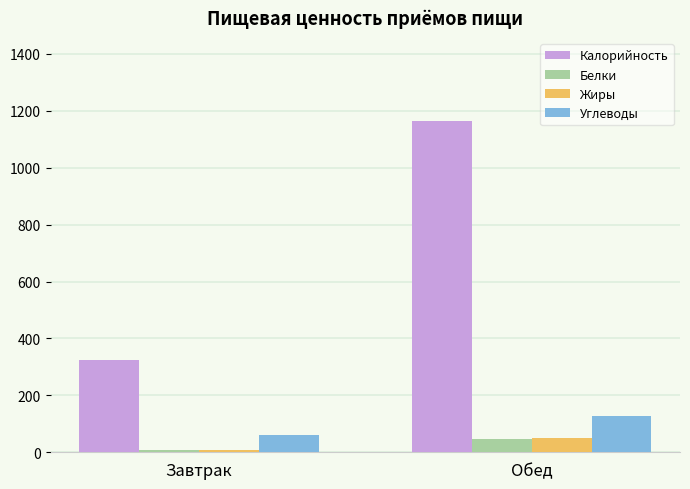

At which category does the chart reach its minimum across all series?

Завтрак